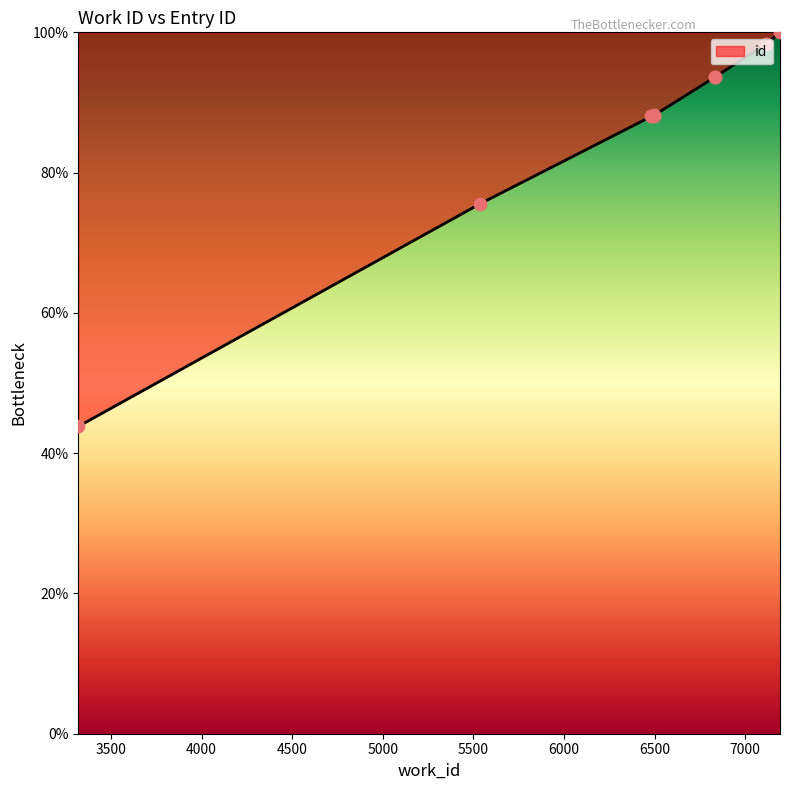

What is the change in value from 3319 to 6836?

+49.9